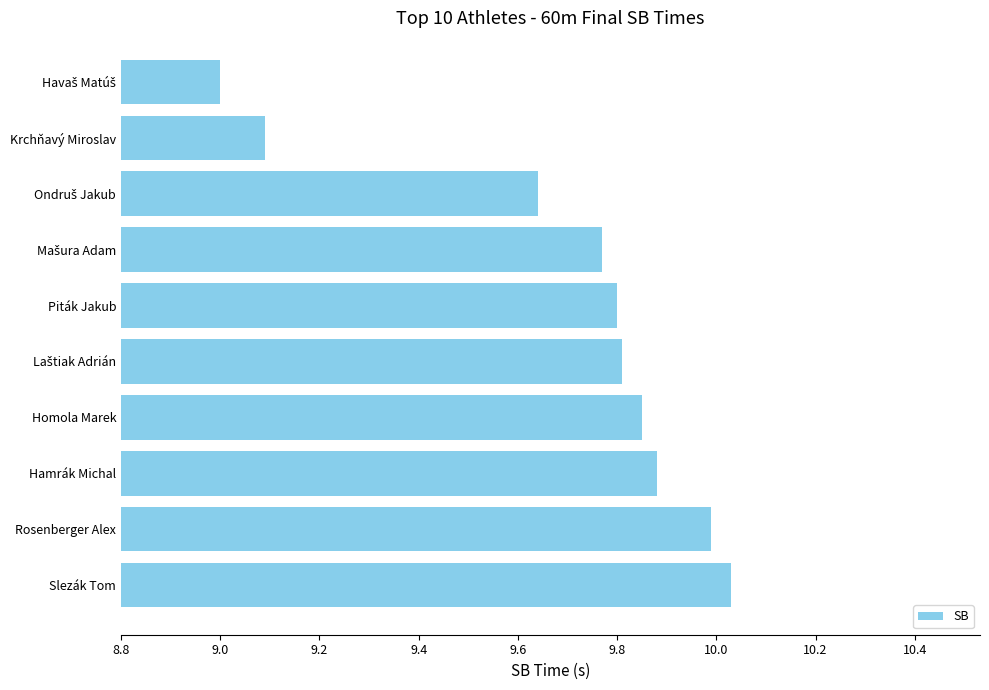

What is the average value?

9.7